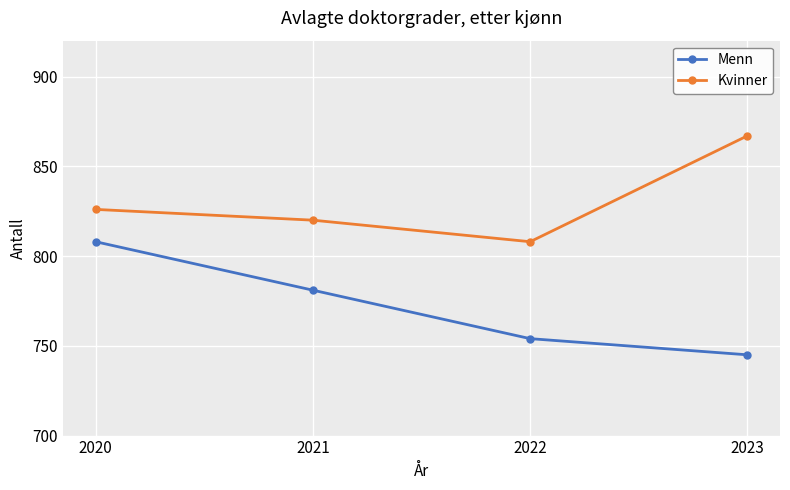

Rank the series at 2023 from highest to lowest value.

Kvinner, Menn